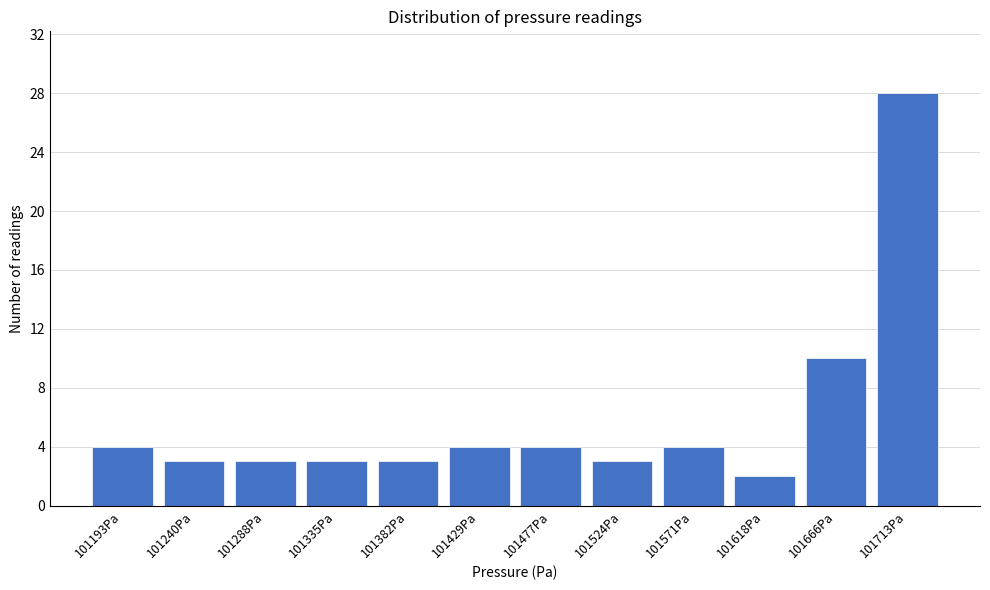

Reading left to right, transcribe all the data shown in this chart.

101193Pa=4	101240Pa=3	101288Pa=3	101335Pa=3	101382Pa=3	101429Pa=4	101477Pa=4	101524Pa=3	101571Pa=4	101618Pa=2	101666Pa=10	101713Pa=28